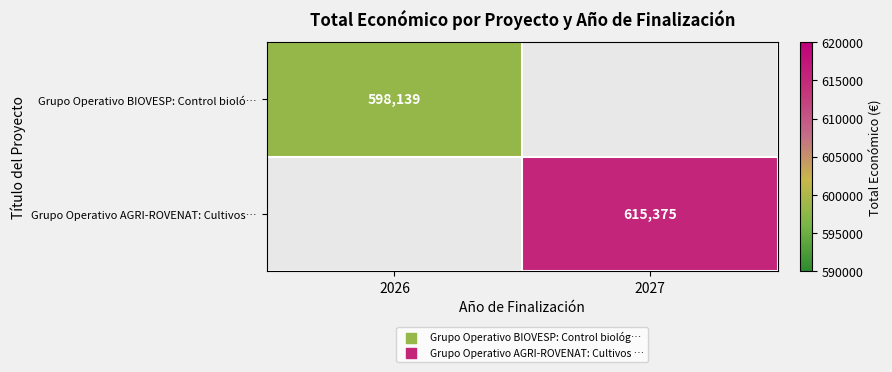

True or false: Grupo Operativo BIOVESP: Control bioló… has a value of 396001 at 2026.

False